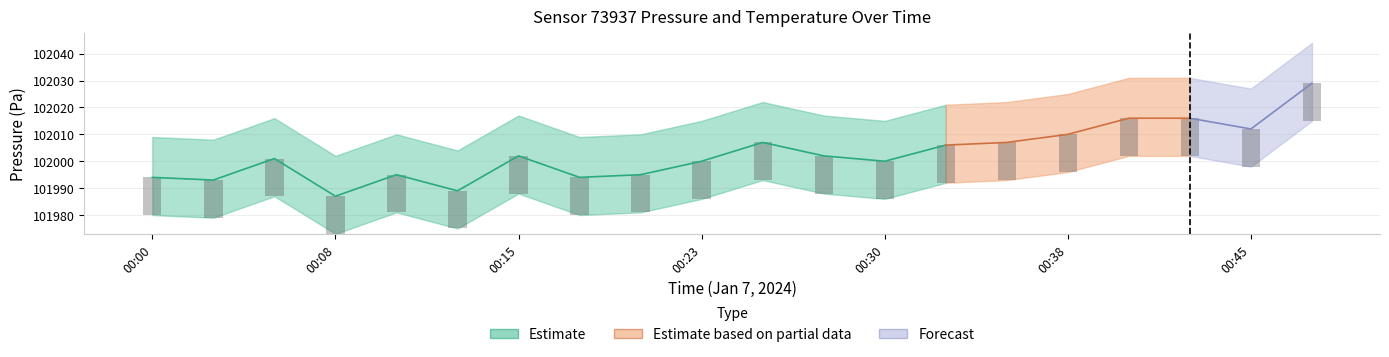

Count the number of categories in the chart.

20